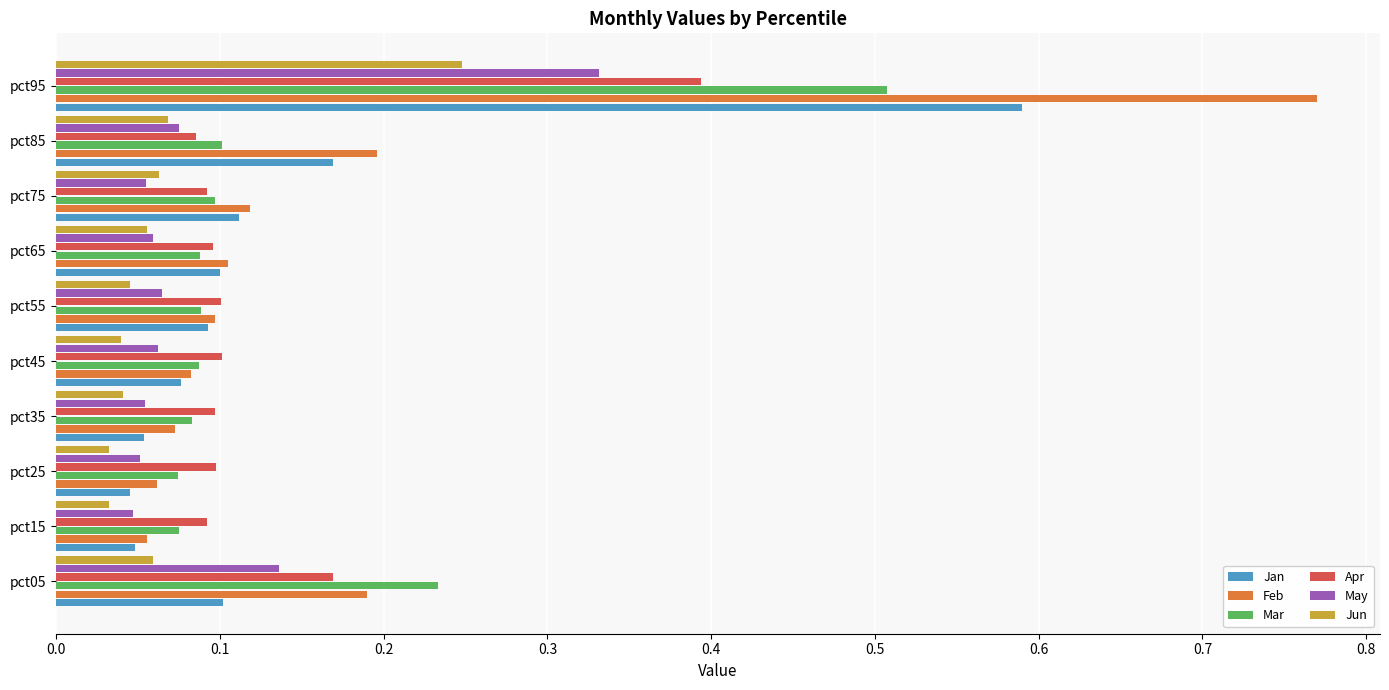

Which category has the highest value in the Apr series?

pct95